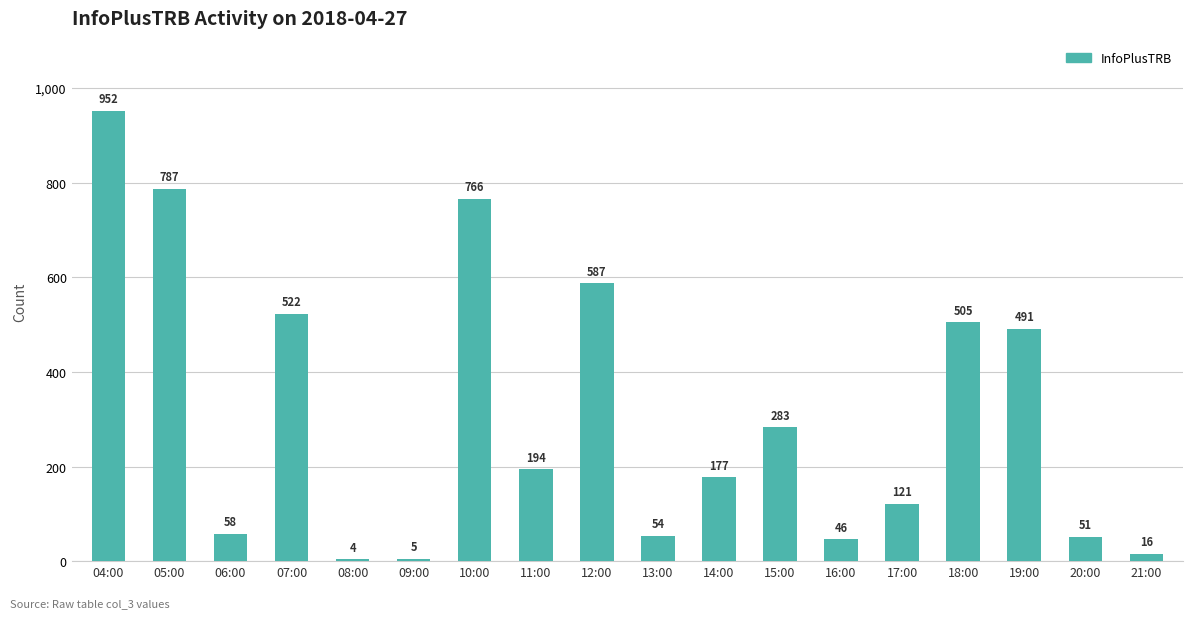

Is it true that the value at 06:00 is 58?

True